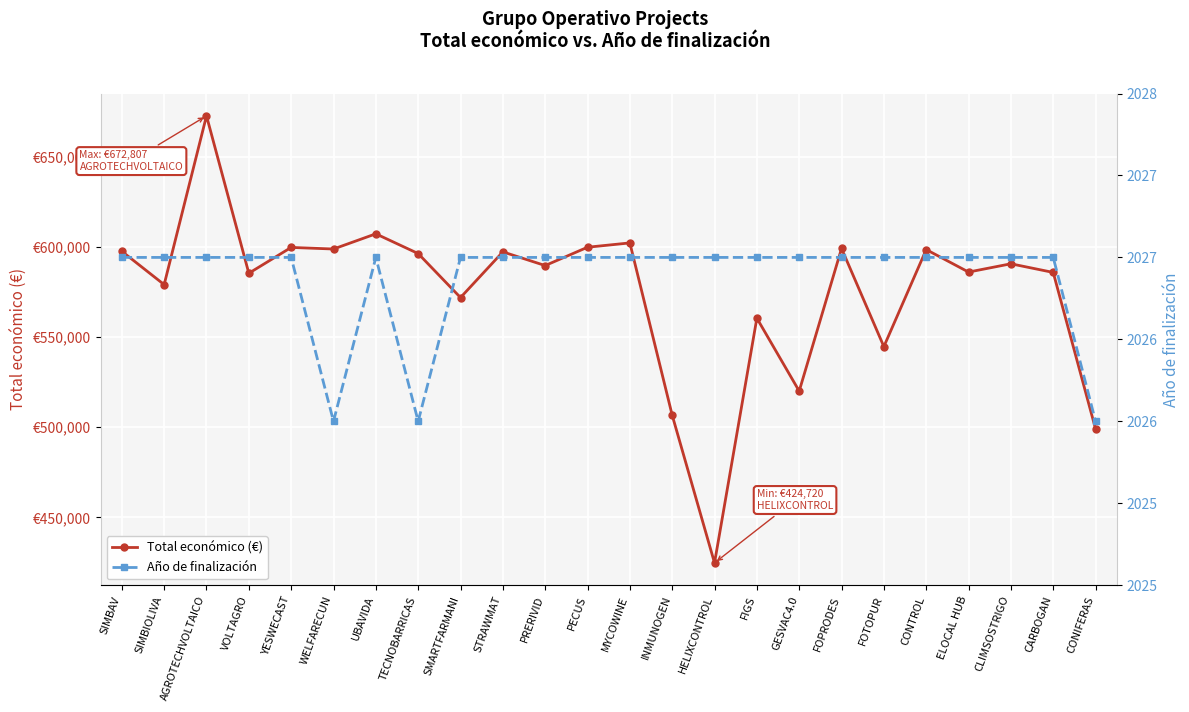

List the labels in order of Total económico (€) value, largest first.

AGROTECHVOLTAICO, UBAVIDA, MYCOWINE, PECUS, YESWECAST, FOPRODES, WELFARECUN, CONTROL, SIMBAV, STRAWMAT, TECNOBARRICAS, CLIMSOSTRIGO, PRERIVID, ELOCAL HUB, CARBOGAN, VOLTAGRO, SIMBIOLIVA, SMARTFARMANI, FIGS, FOTOPUR, GESVAC4.0, INMUNOGEN, CONIFERAS, HELIXCONTROL